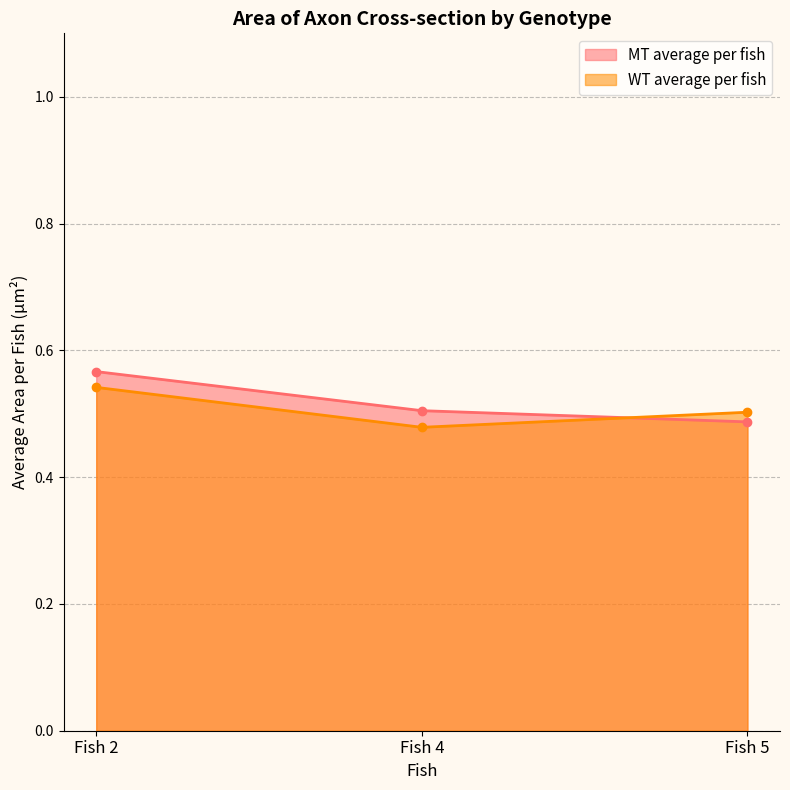

Which has a higher value, Fish 5 or Fish 2?

Fish 2